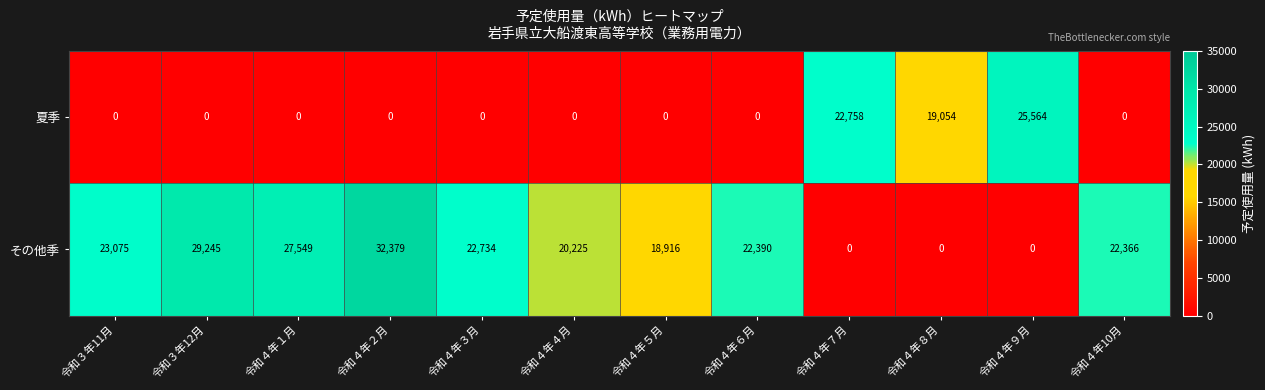

What is the difference between the highest and lowest values at 令和３年11月?

23075